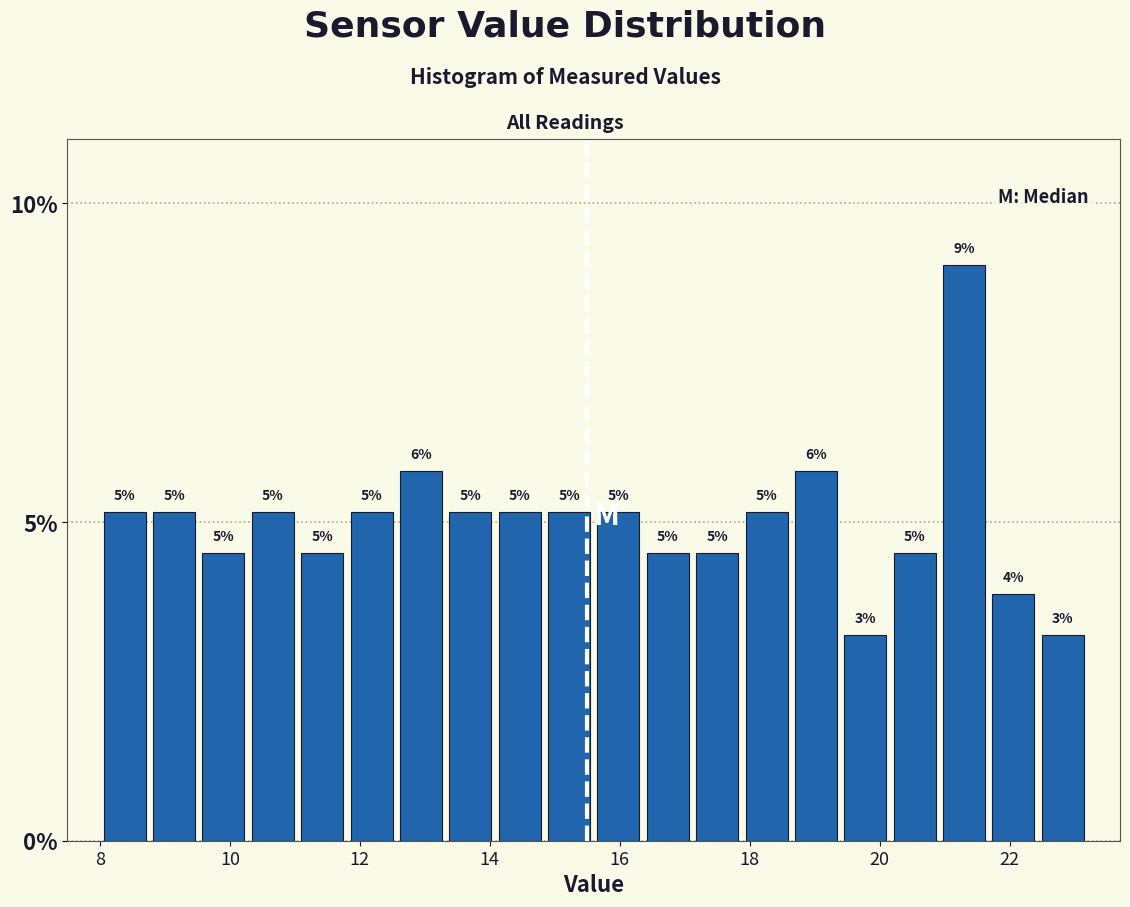

Around what value on the x-axis is the tallest bar? Give the approximate position of its centre, as read against the axis.

21.4